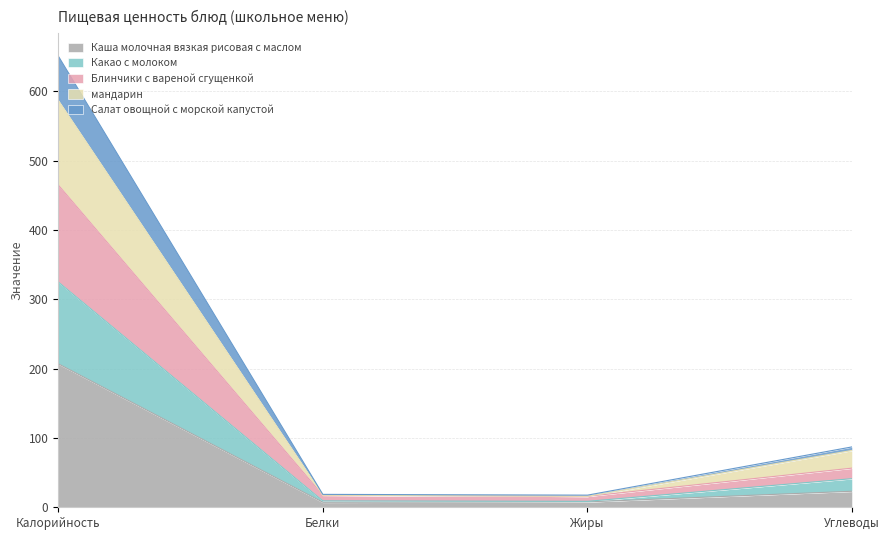

At which category is the sum across all series the highest?

Калорийность